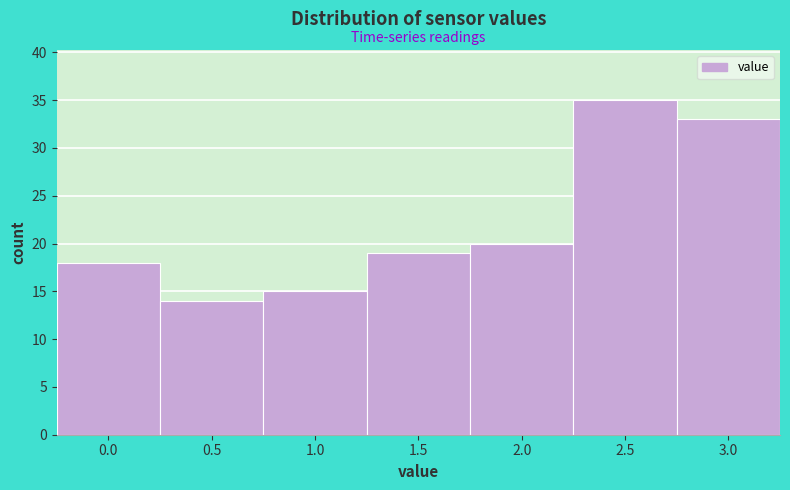

Reading right to left, extract all data points from this chart.

3.0=33	2.5=35	2.0=20	1.5=19	1.0=15	0.5=14	0.0=18